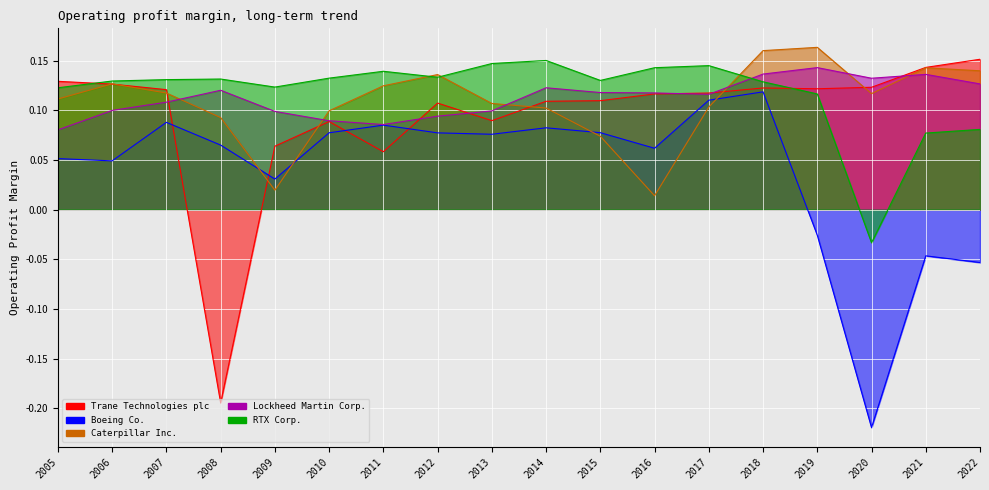

In Caterpillar Inc., how many points are higher than both neighbors (excluding endpoints)?

4